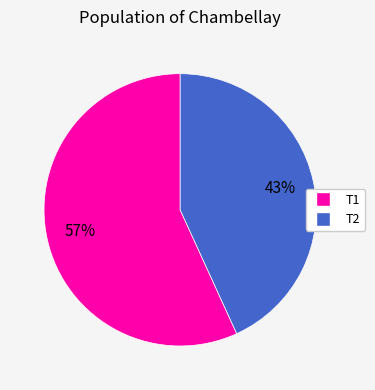

To the nearest percent, what portion does T1 represent?

57%